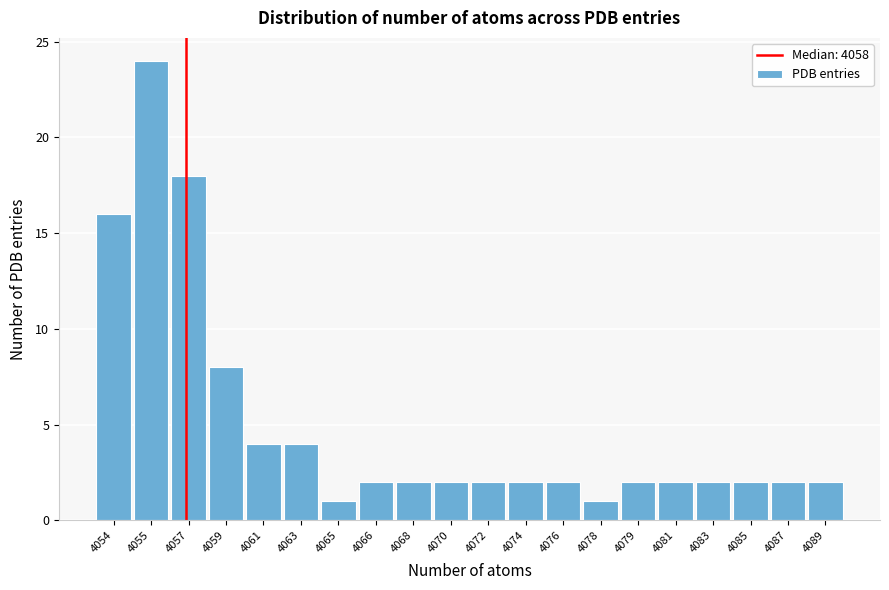

Reading right to left, extract all data points from this chart.

2	2	2	2	2	2	1	2	2	2	2	2	2	1	4	4	8	18	24	16